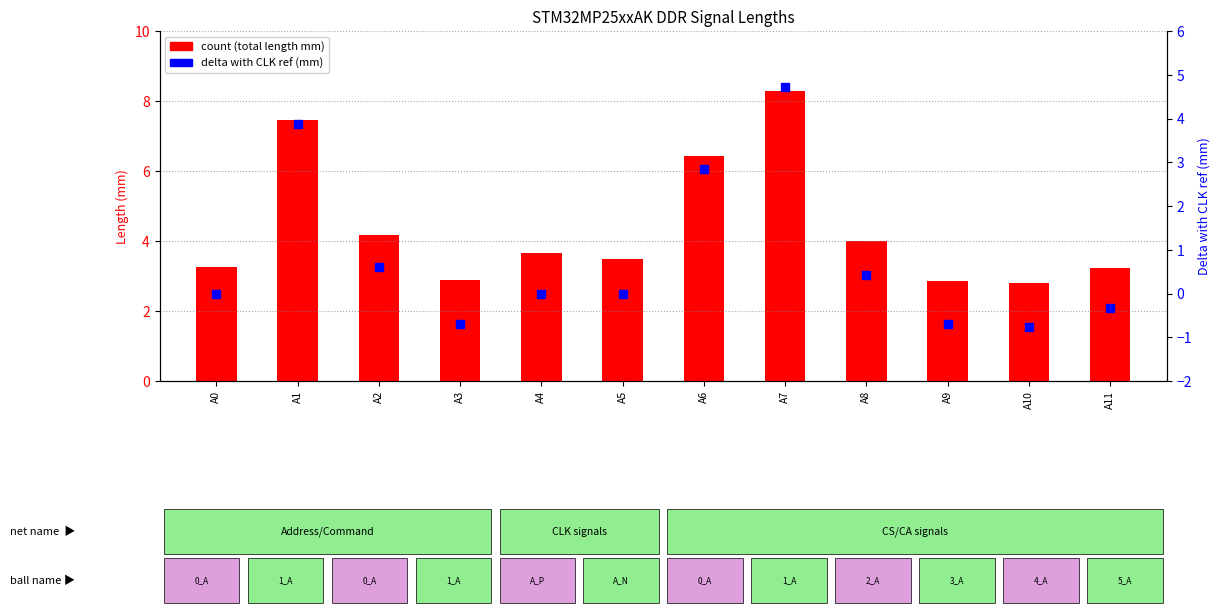

At which category is the sum across all series the highest?

A7